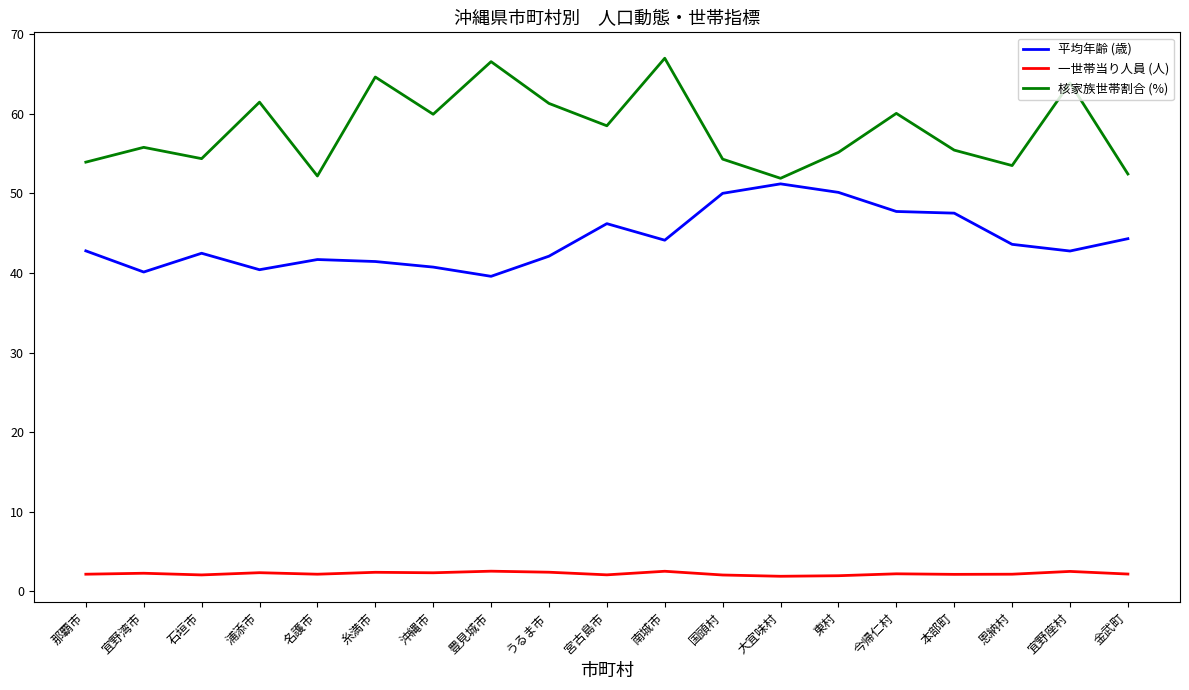

Which series has the largest total across all categories?

核家族世帯割合 (%)